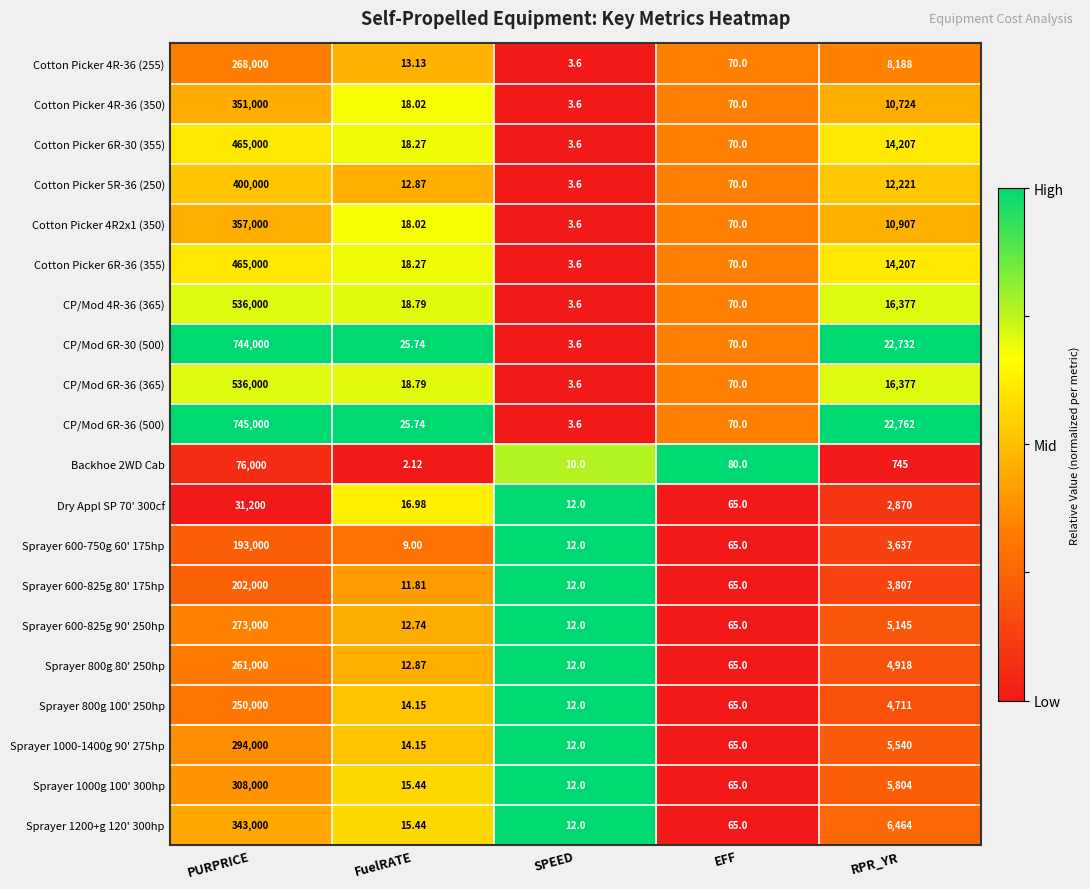

At which label does Sprayer 1000g 100' 300hp reach its peak?

PURPRICE